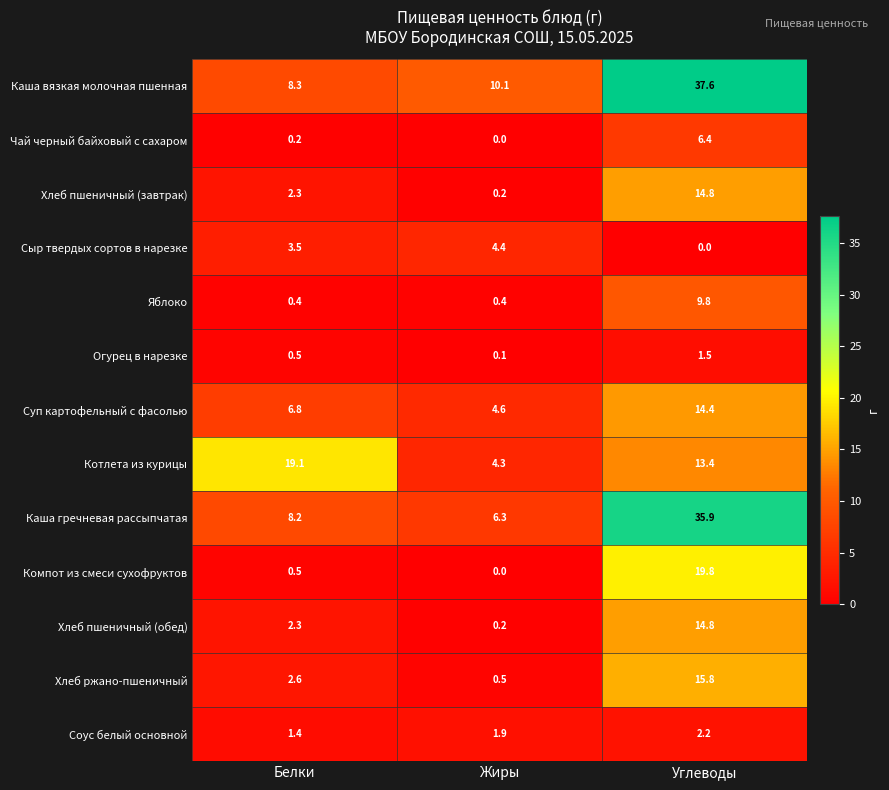

List the labels in order of Суп картофельный с фасолью value, largest first.

Углеводы, Белки, Жиры